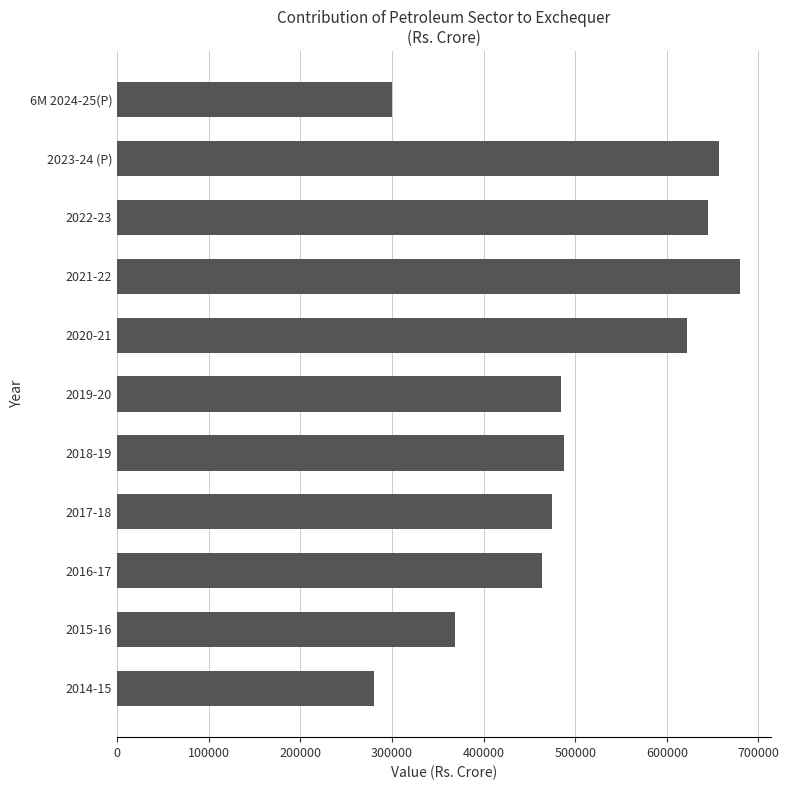

How many data points are less than 484399?

5